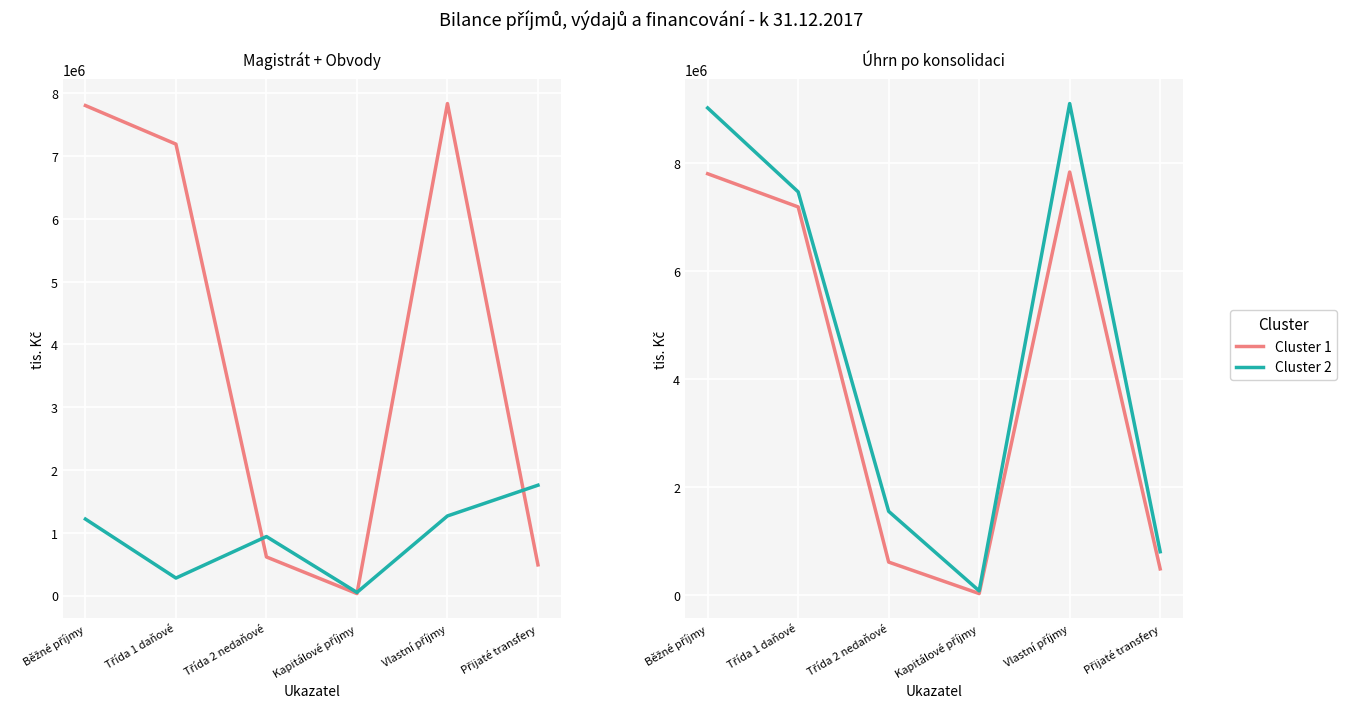

Which series changed the most between Kapitálové příjmy and Přijaté transfery?

Cluster 2